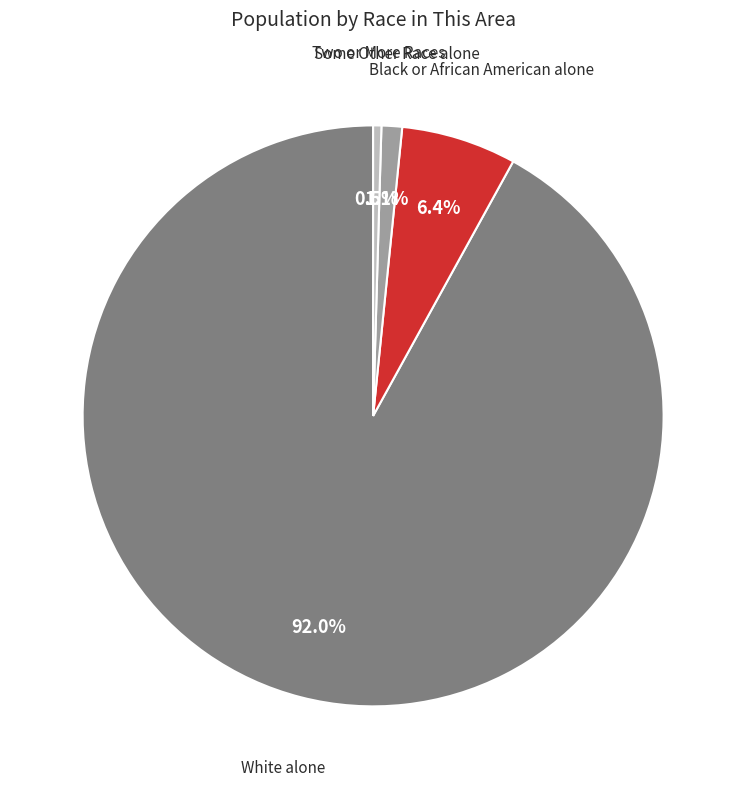

Is there any slice that represents more than half of the pie?

Yes